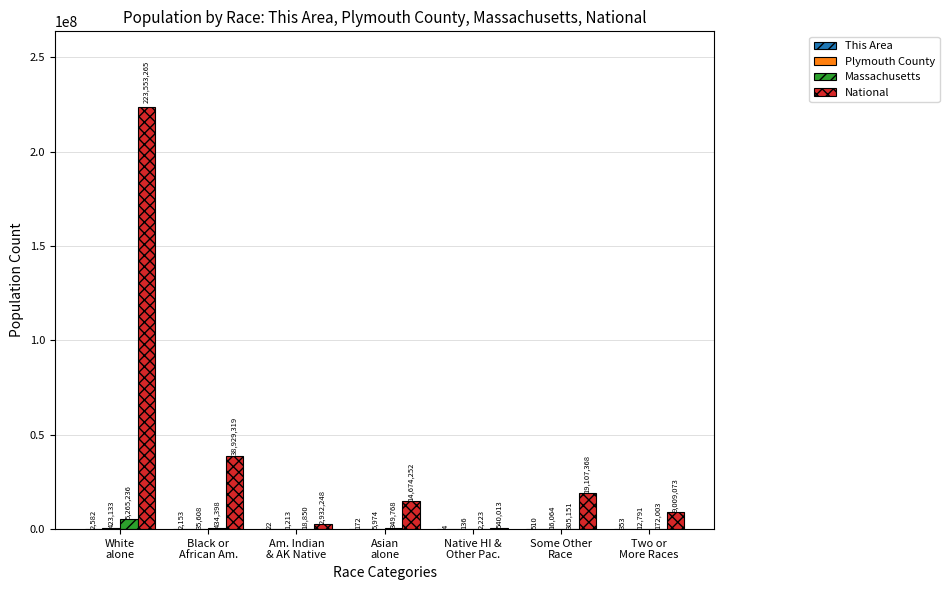

What is the sum of the Massachusetts values at Asian
alone and White
alone?

5615004